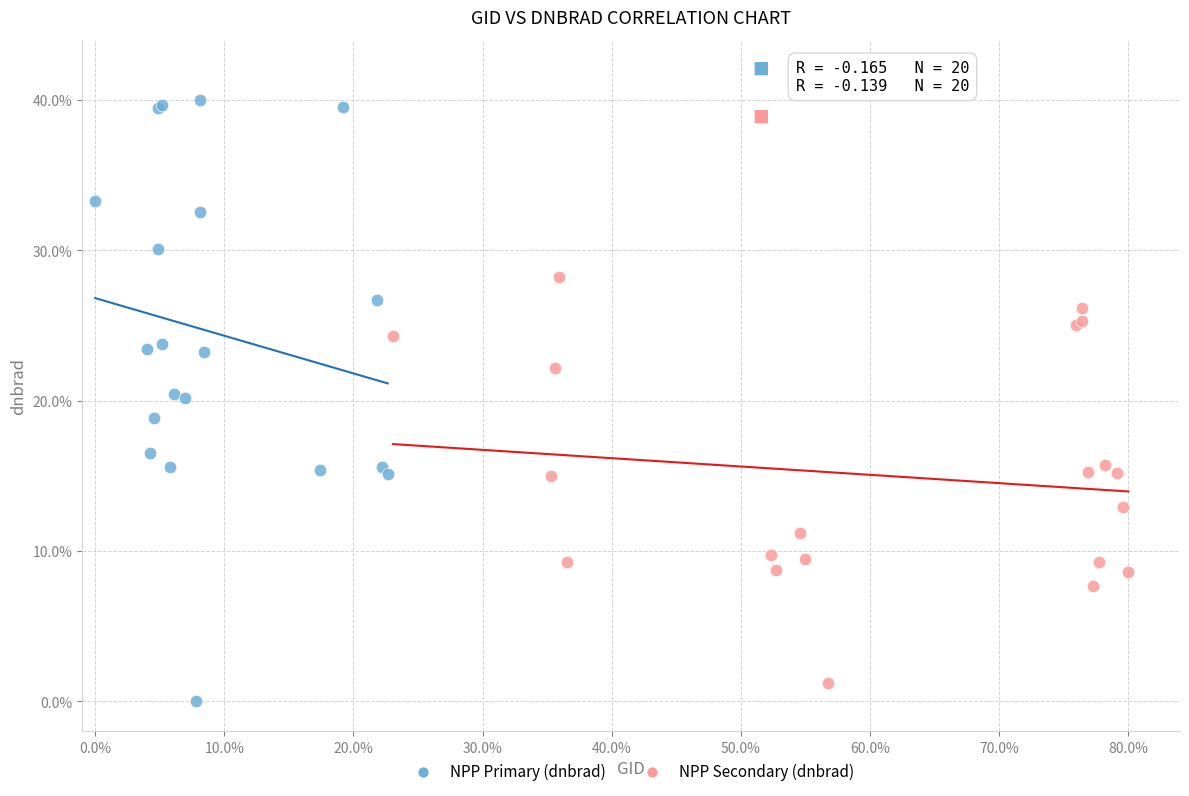

Which series has the largest Y range (max minus min)?

NPP Primary (dnbrad)